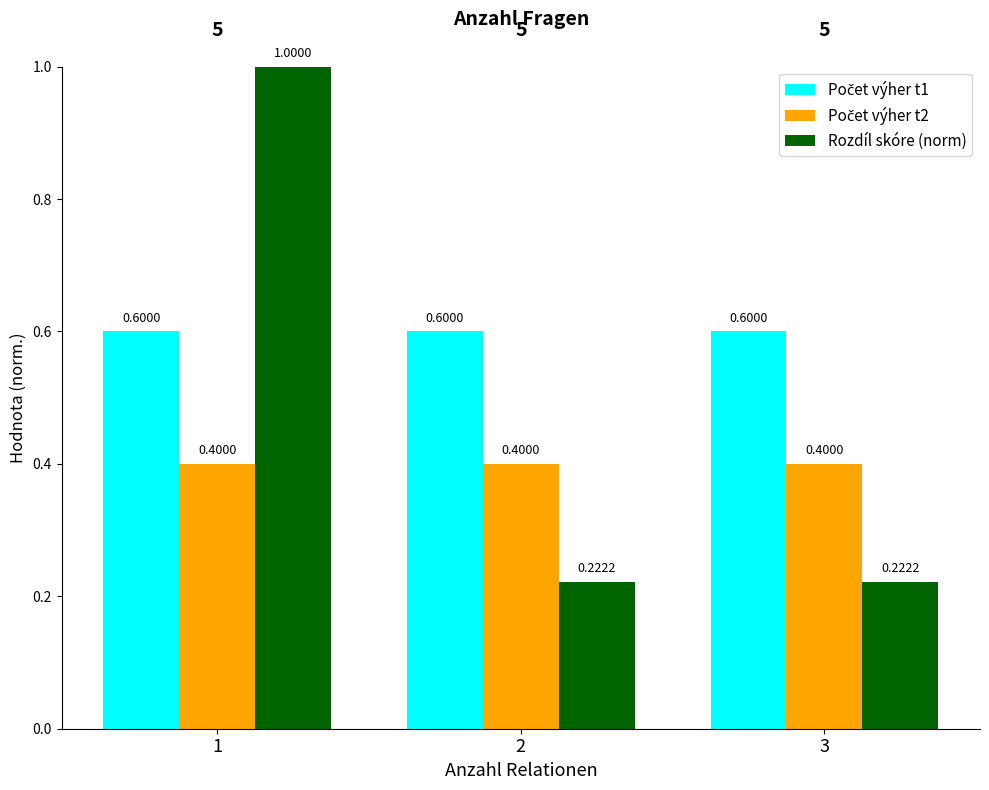

At how many categories does at least one series exceed 0?

3